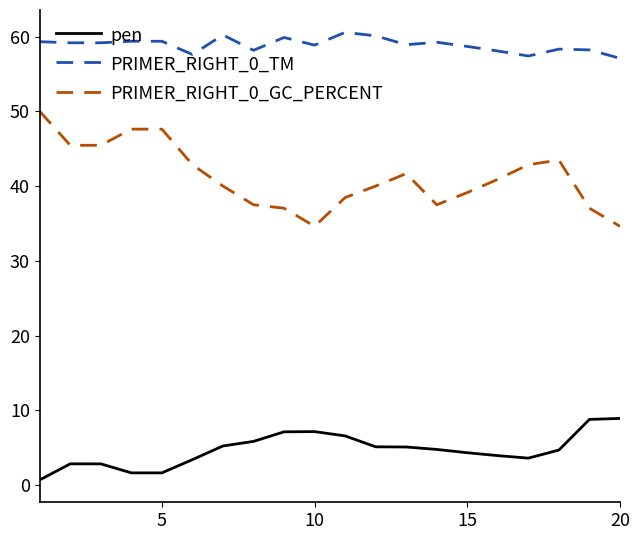

Which series has the widest spread of values?

PRIMER_RIGHT_0_GC_PERCENT